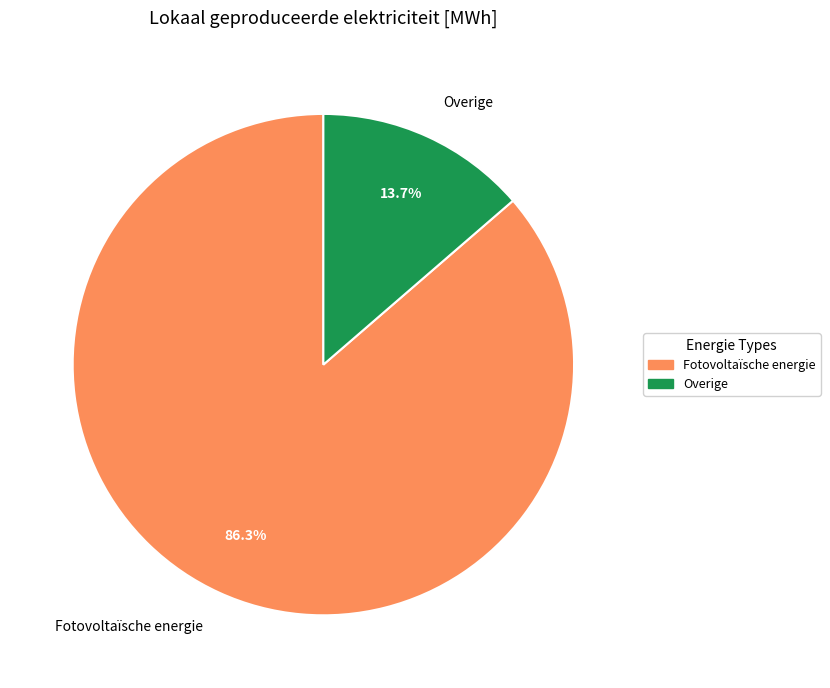

Which category accounts for the majority?

Fotovoltaïsche energie